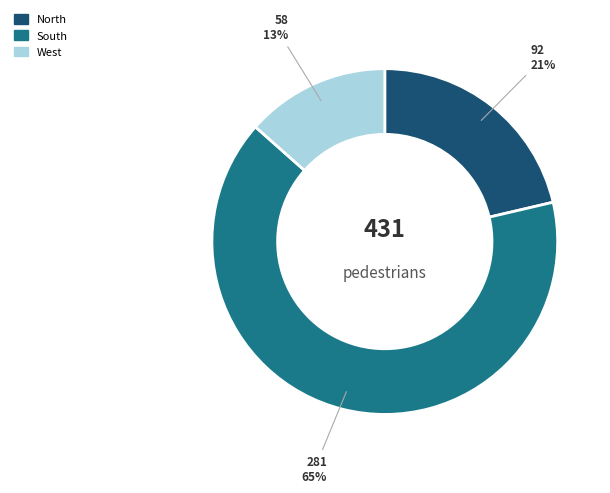

To the nearest percent, what is the average slice percentage?

33%